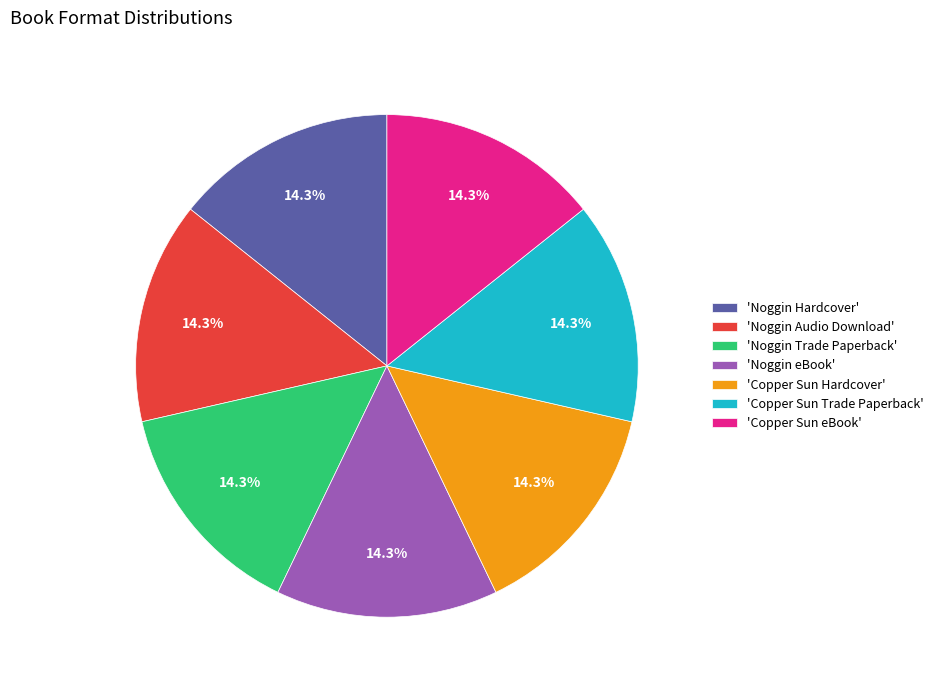

Approximately how many times larger is the value at 'Copper Sun eBook' compared to 'Noggin Trade Paperback'?

1.0